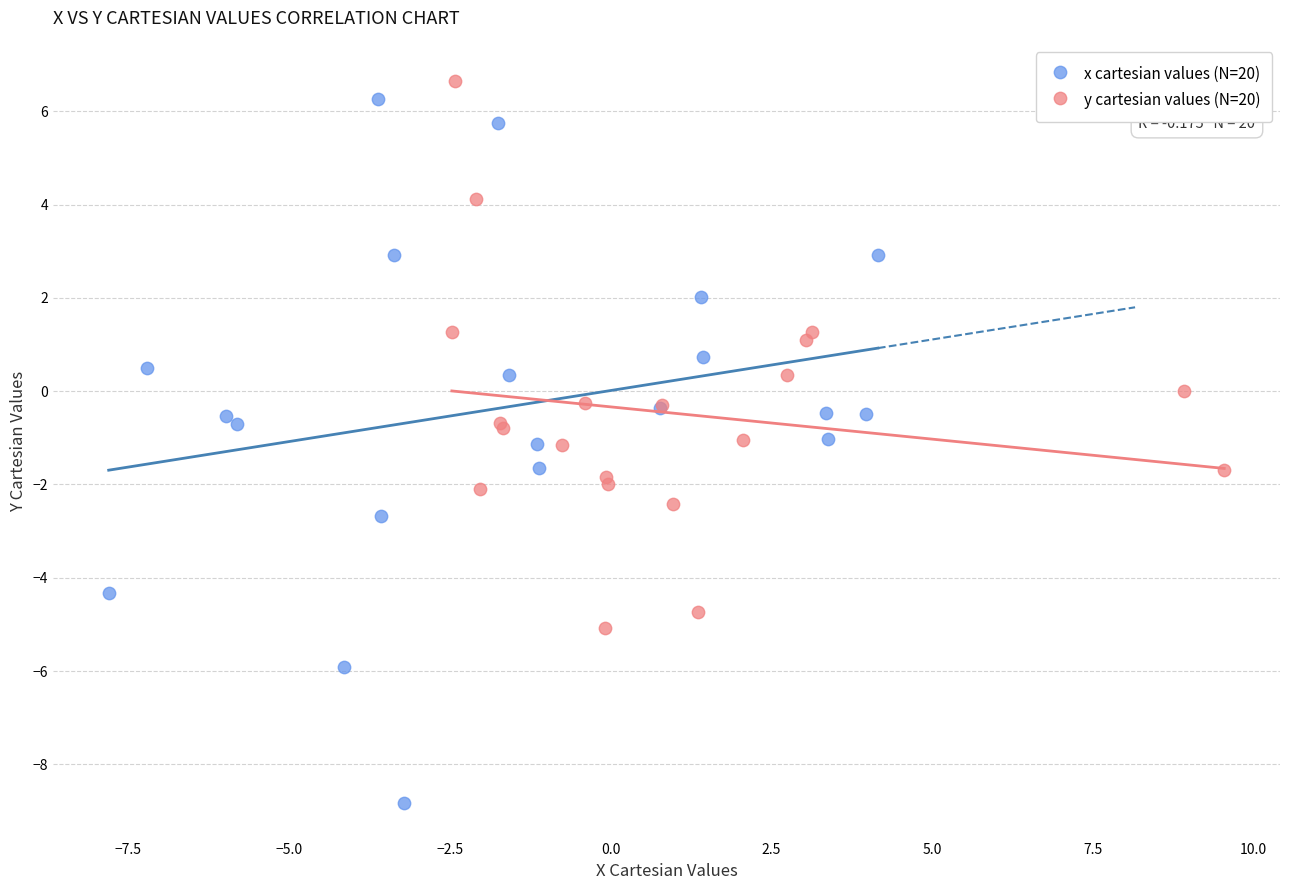

Which series has the widest spread of Y values?

x cartesian values (N=20)